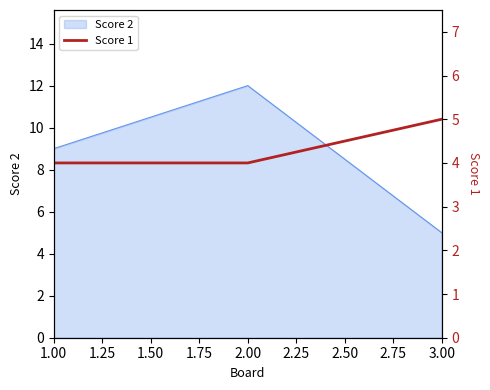

What is the difference between the maximum and minimum values?

1